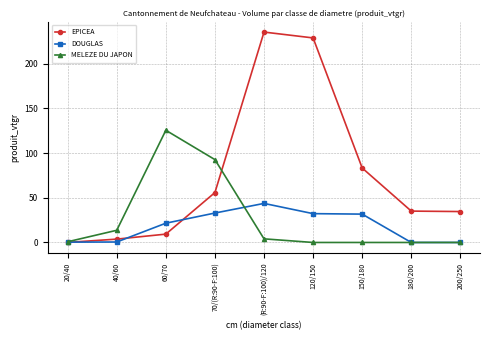

How many series are shown in this chart?

3